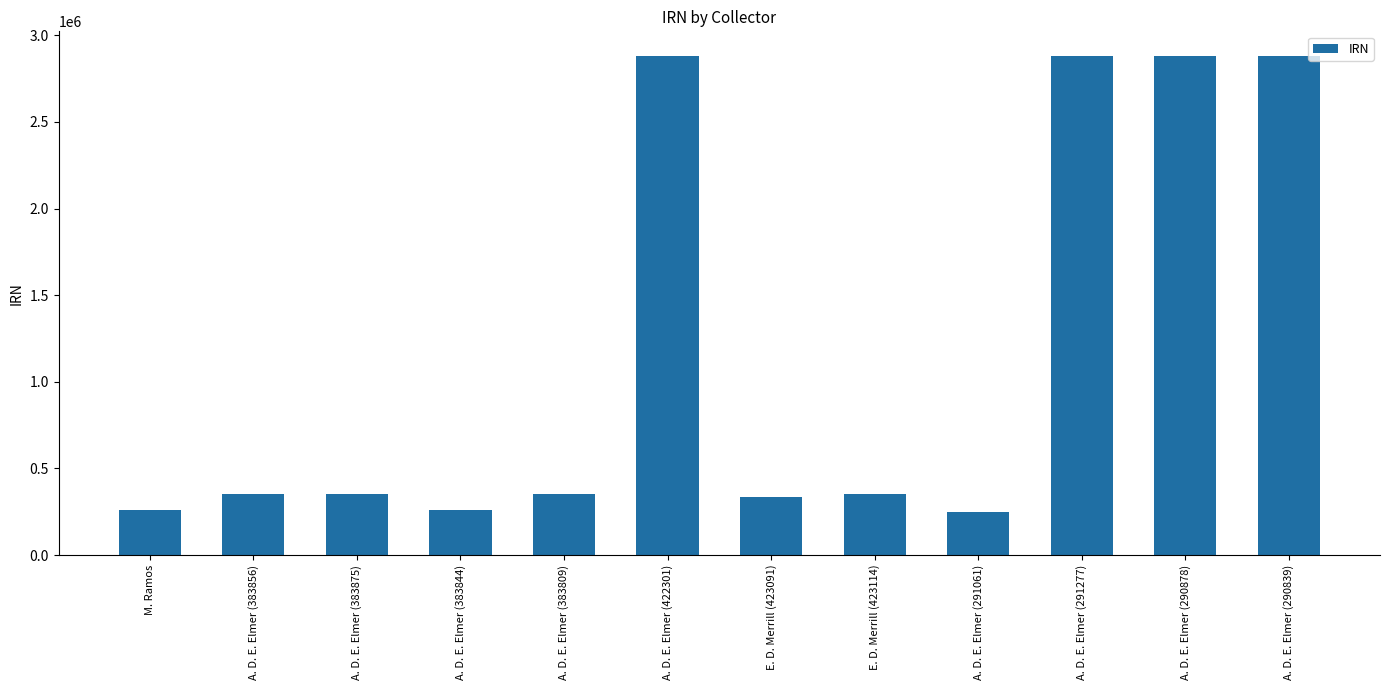

Read the value at A. D. E. Elmer (383875).

351789